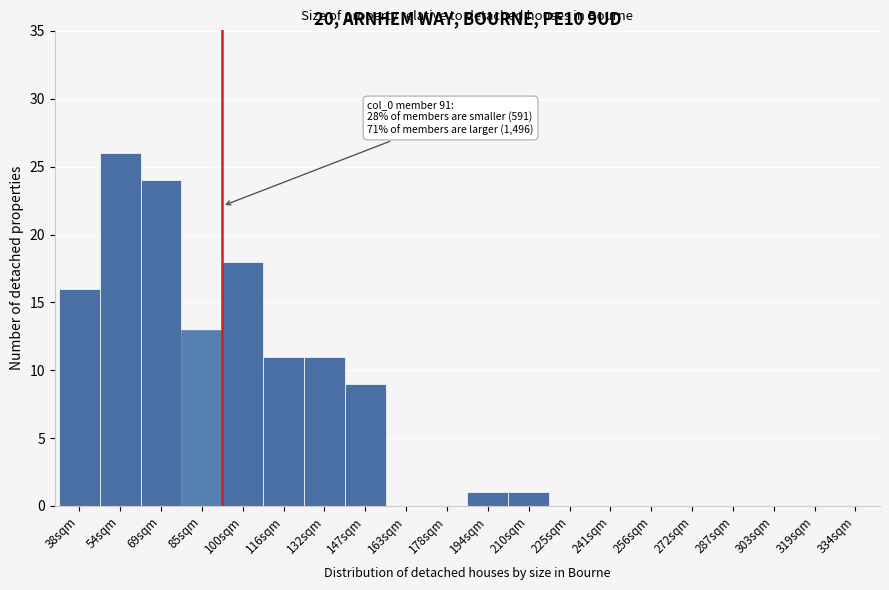

Reading right to left, list all the values displayed in this chart.

334sqm=0	319sqm=0	303sqm=0	287sqm=0	272sqm=0	256sqm=0	241sqm=0	225sqm=0	210sqm=1	194sqm=1	178sqm=0	163sqm=0	147sqm=9	132sqm=11	116sqm=11	100sqm=18	85sqm=13	69sqm=24	54sqm=26	38sqm=16